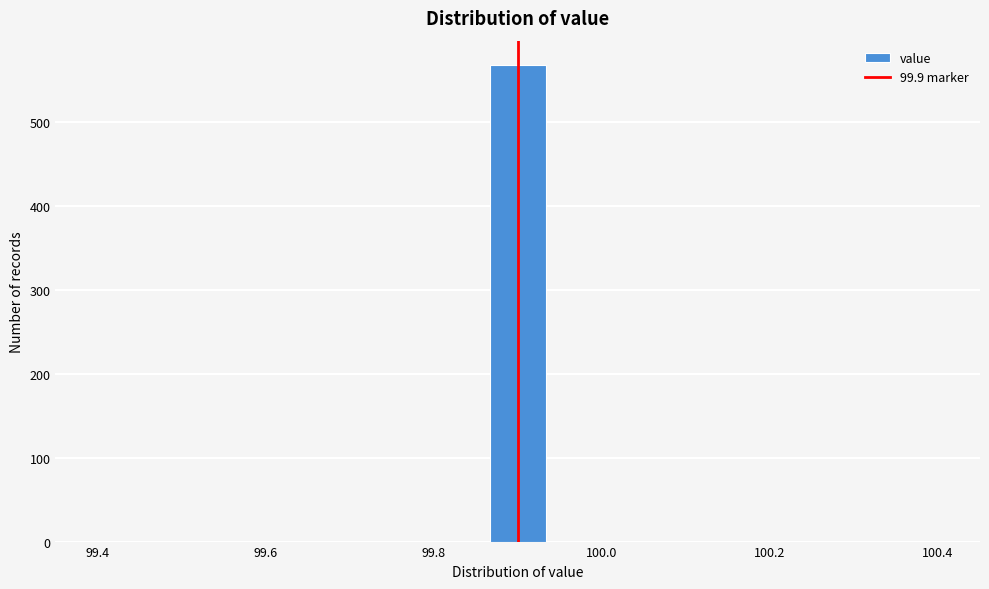

Around what value on the x-axis is the tallest bar? Give the approximate position of its centre, as read against the axis.

99.90